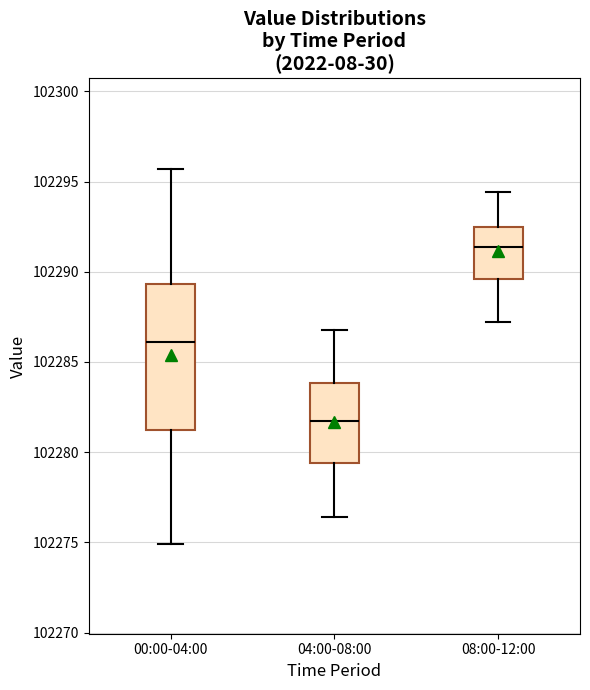

Reading left to right, read every box against the y-axis: the position of its median line, the range the box covers, and the ends of its whiskers. The values are not printed on the chart, so give them approximately, as read against the axis.

00:00-04:00: median 102286.0, box 102281.0 to 102289.5, whiskers 102275.0 to 102295.5
04:00-08:00: median 102282.0, box 102279.5 to 102284.0, whiskers 102276.5 to 102287.0
08:00-12:00: median 102291.5, box 102289.5 to 102292.5, whiskers 102287.0 to 102294.5